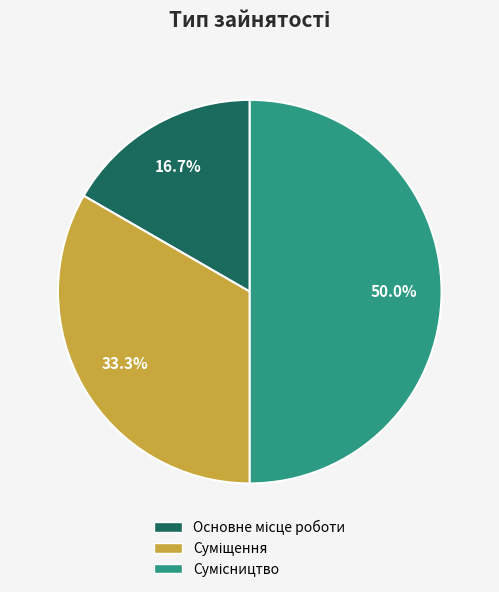

How many slices are in this pie chart?

3